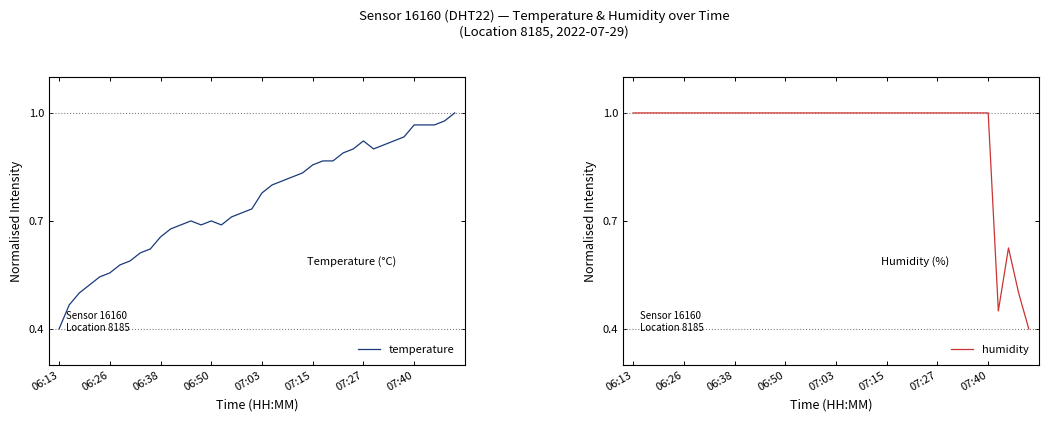

What is the sum of the humidity values at 26 and 37?

1.6